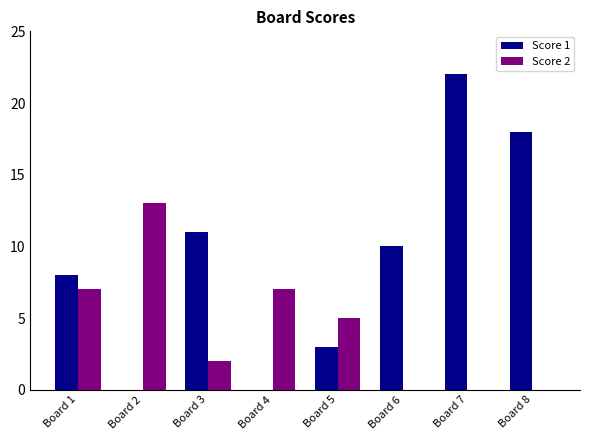

Which series changed the most between Board 3 and Board 7?

Score 1